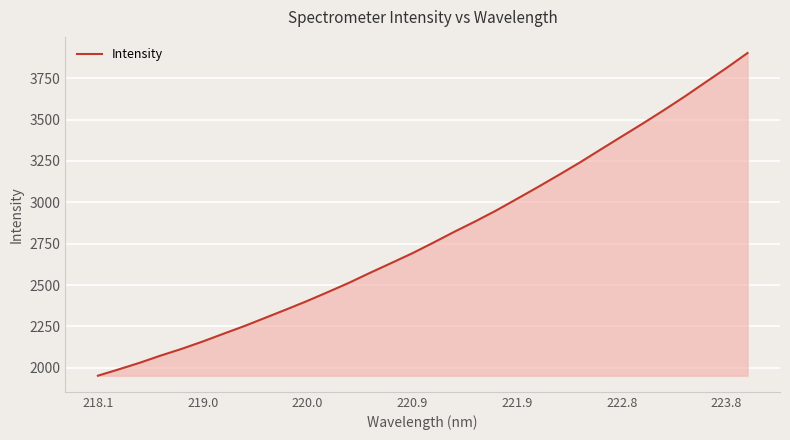

What is the difference between the maximum and second lowest values?

1911.5